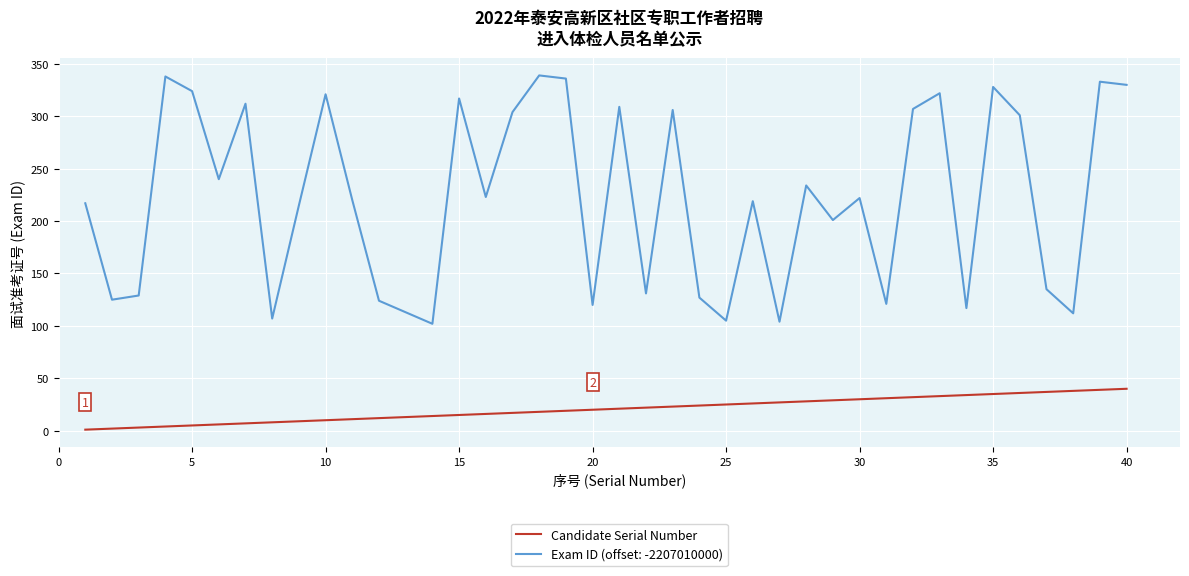

What is the difference between the maximum and minimum values in the Exam ID (offset: -2207010000) series?

237